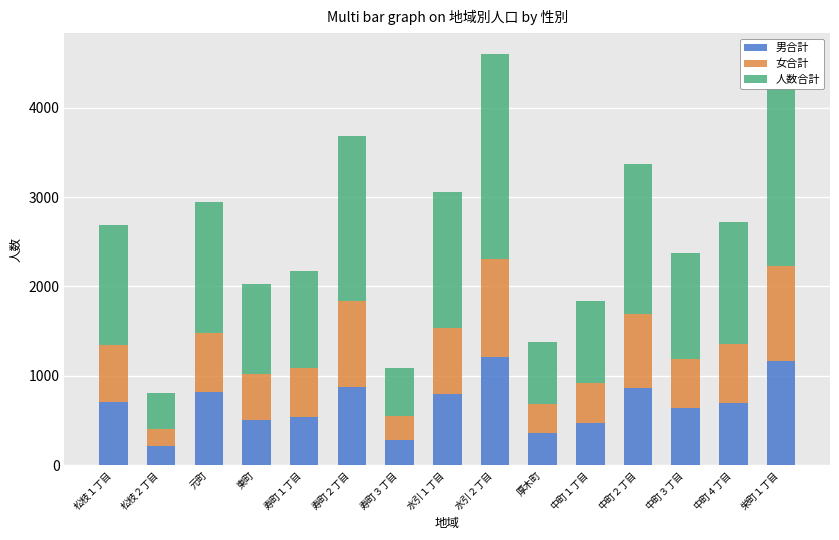

What is the difference between the second highest and minimum values in the 男合計 series?

954